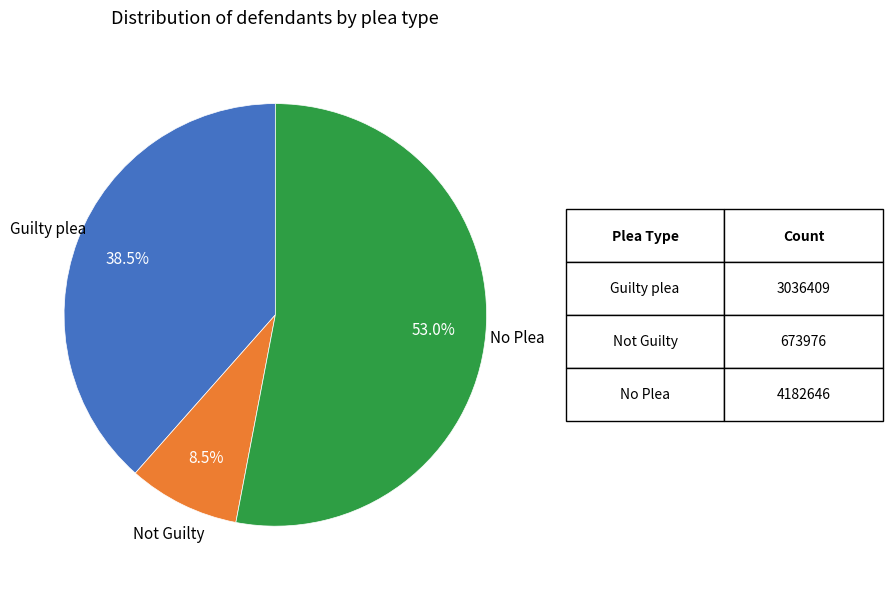

Does any single category account for the majority?

Yes